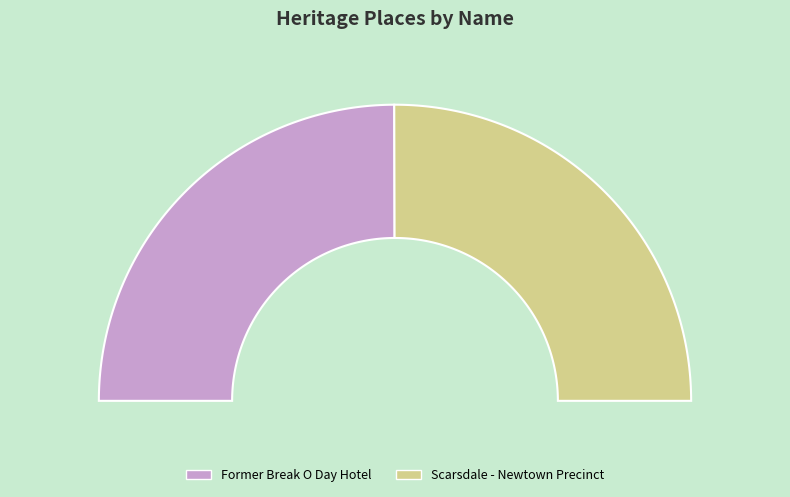

Is it true that Scarsdale - Newtown Precinct is 55% of the pie?

False